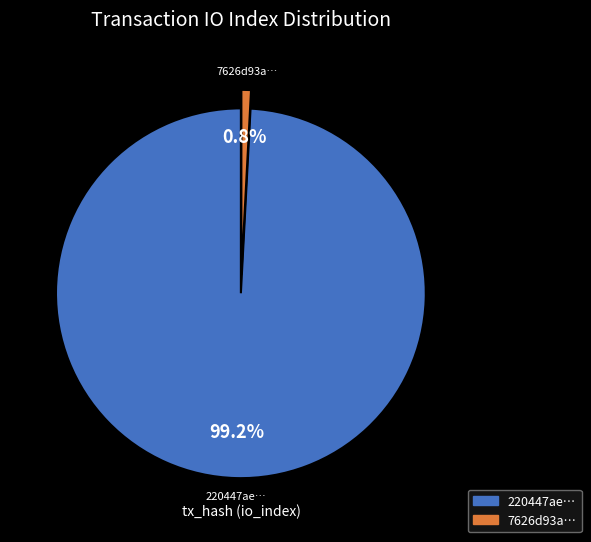

Does any single category account for the majority?

Yes